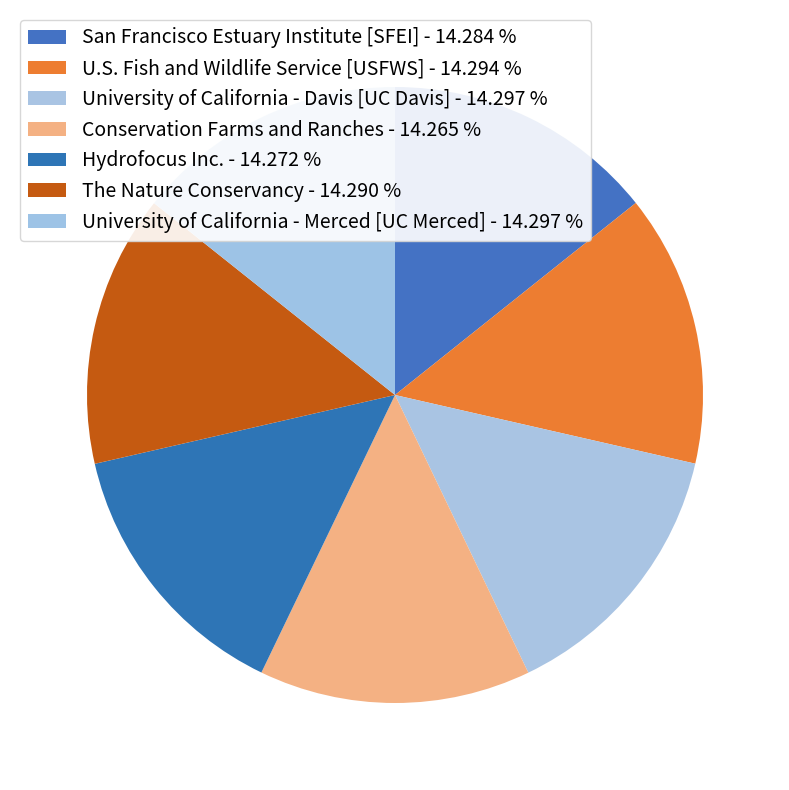

Count the number of slices in the pie.

7